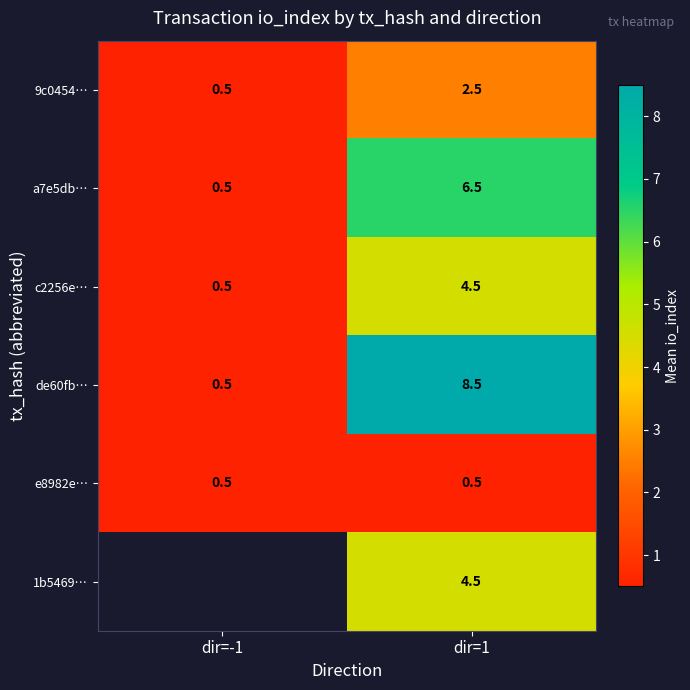

What is the difference between the highest and lowest values at dir=1?

8.0